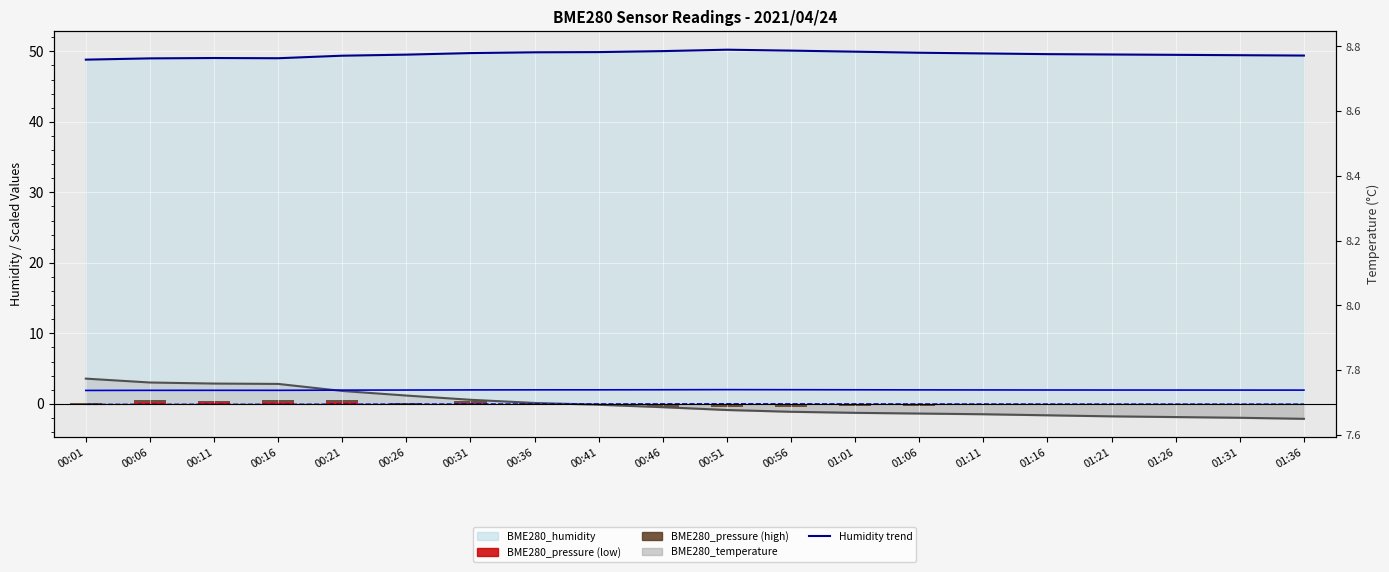

What position from the left is 00:26?

6